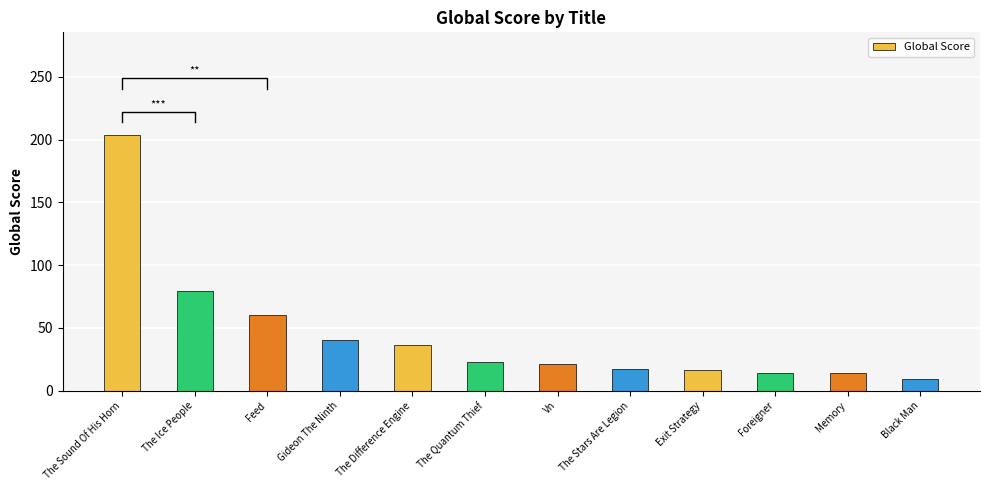

What is the difference between the maximum and minimum values?

195